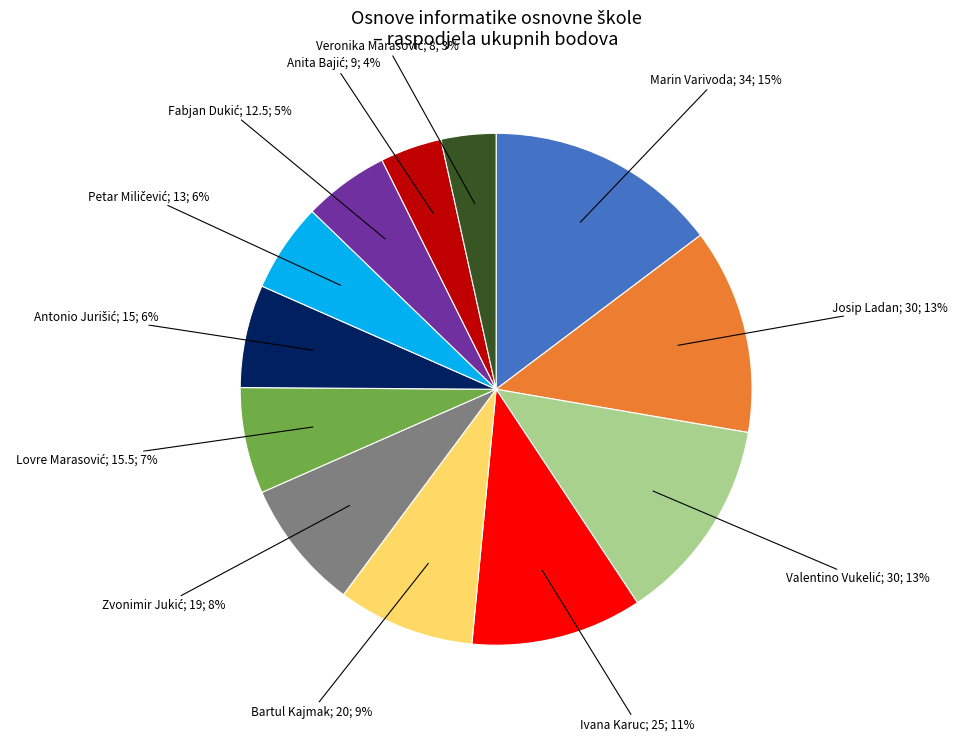

Is there a majority slice in this chart?

No